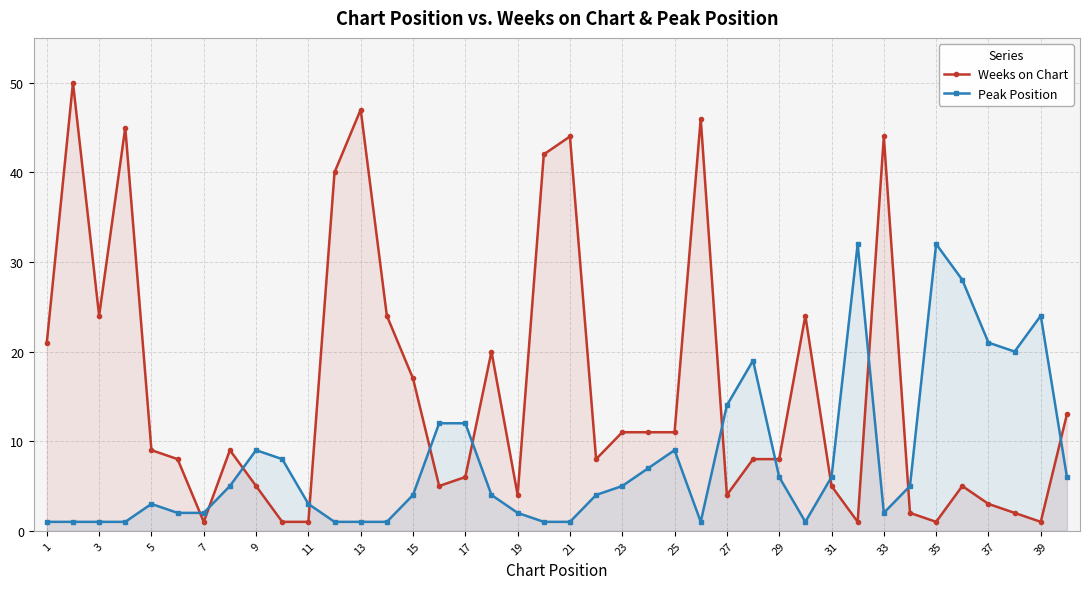

Where is the first local minimum for Weeks on Chart?

3